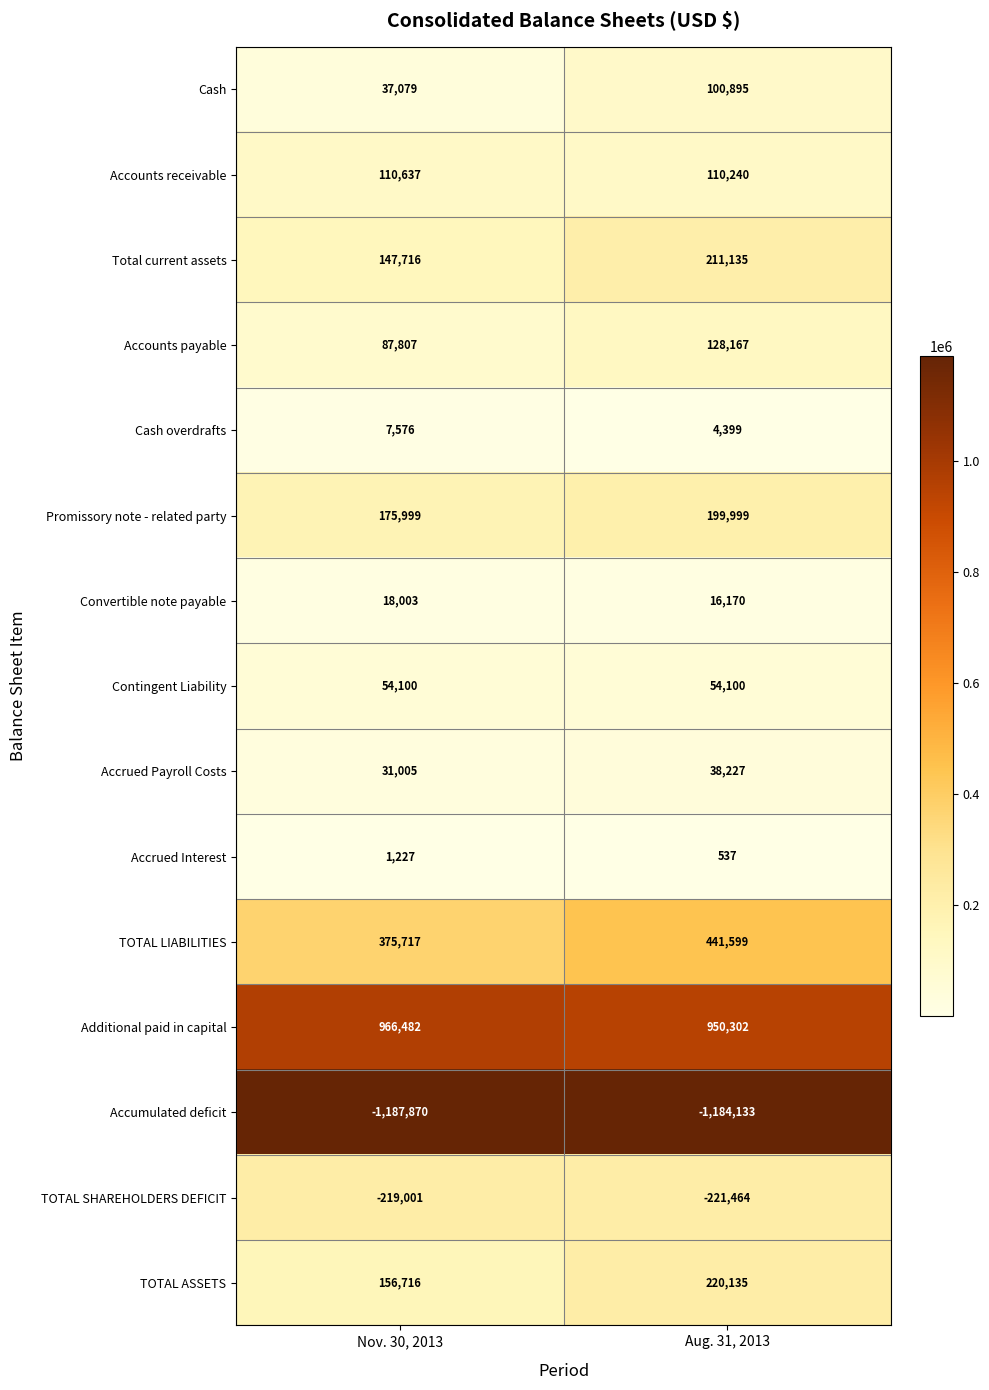

What value does the Contingent Liability series have at Nov. 30, 2013?

54100